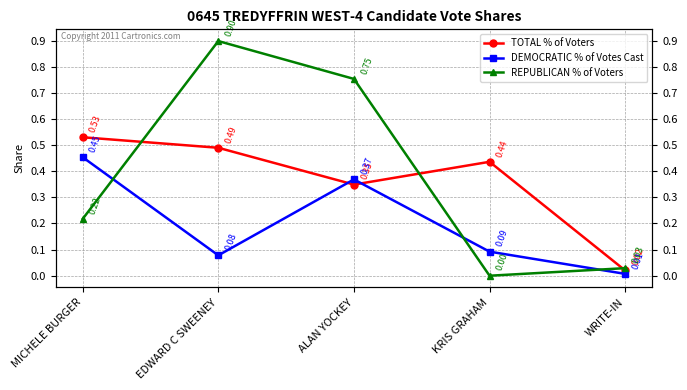

True or false: REPUBLICAN % of Voters has a value of 0.3 at MICHELE BURGER.

False